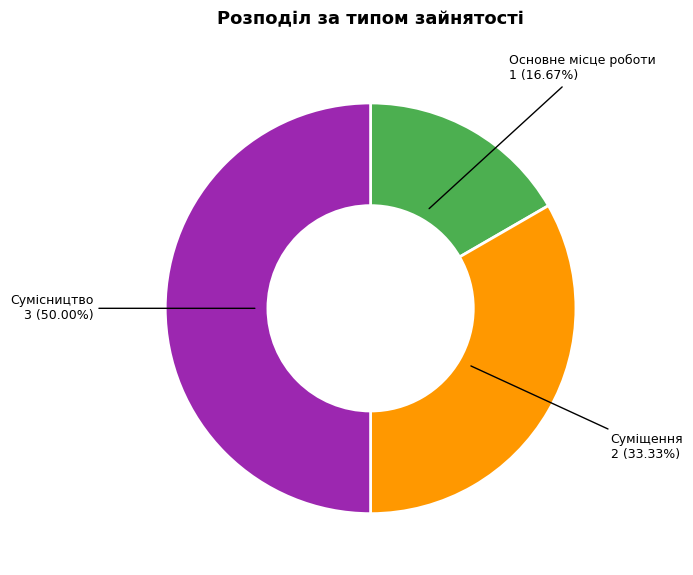

How many slices are in this pie chart?

3